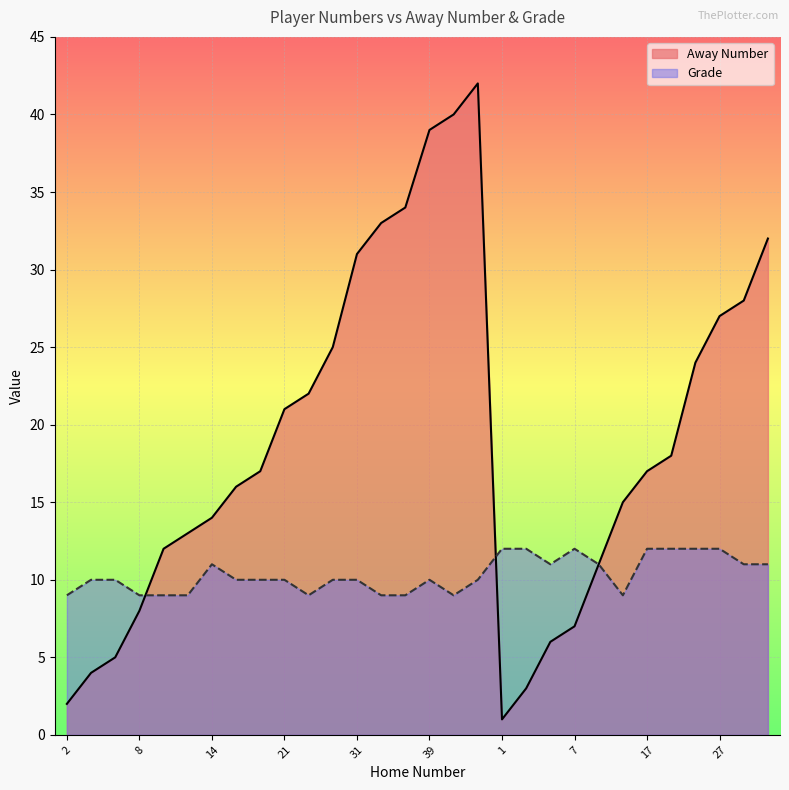

How many lines are shown in the chart?

2